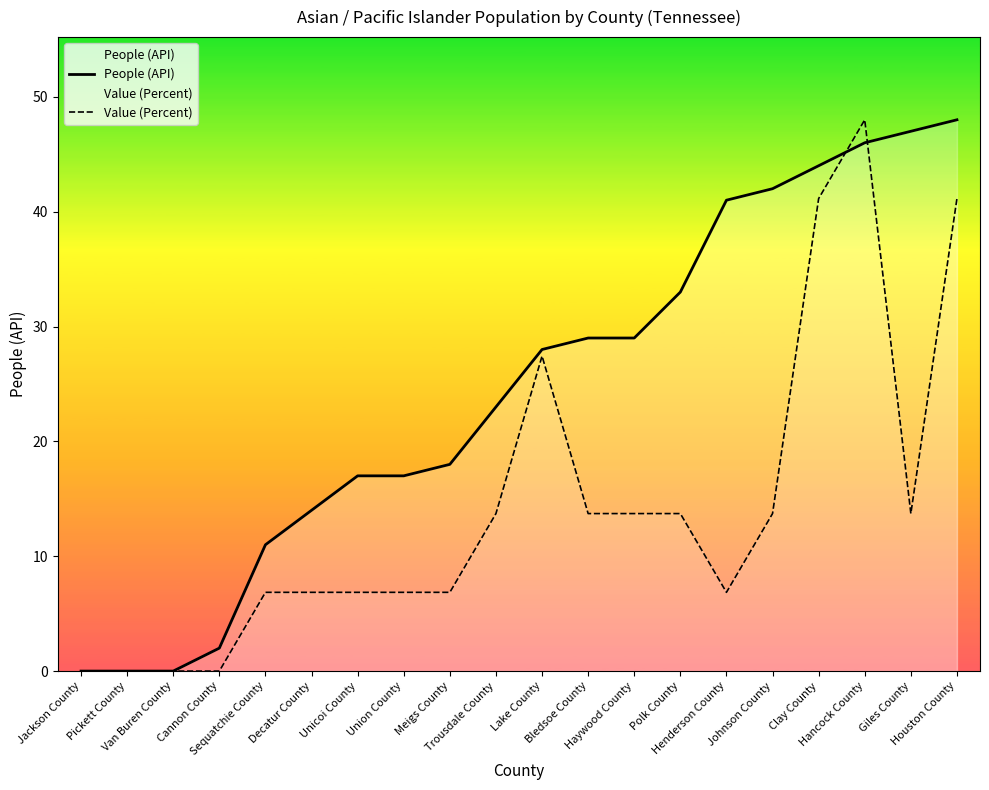

How many times do People (API) and Value (Percent) cross each other?

2